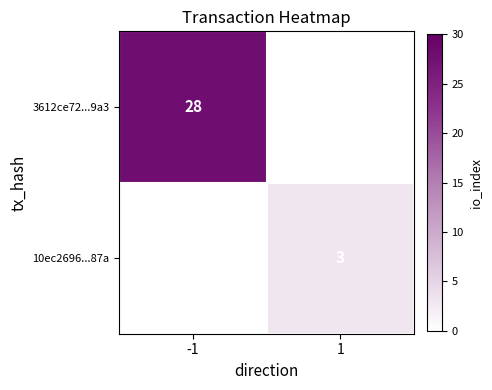

Is it true that 10ec2696...87a equals 3 at 1?

True